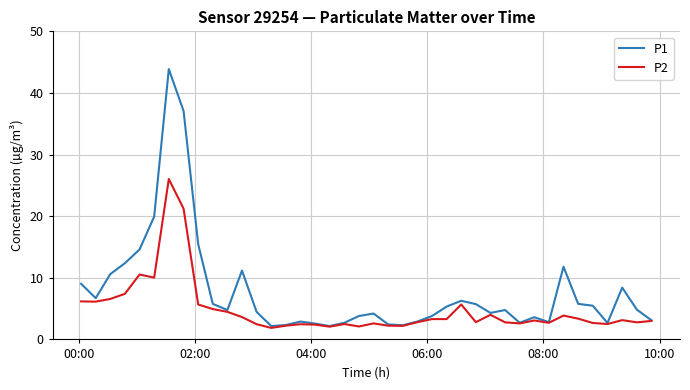

In P1, how many points are lower than both neighbors (excluding endpoints)?

9